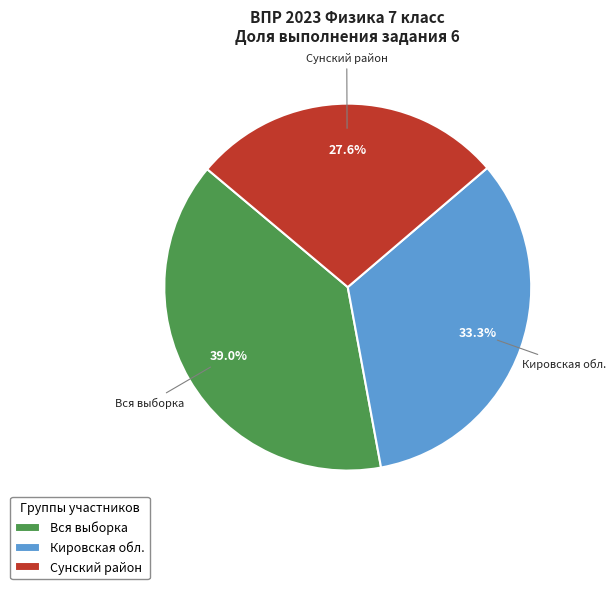

Combined, what portion of the pie is Вся выборка and Кировская обл.?

72.4%